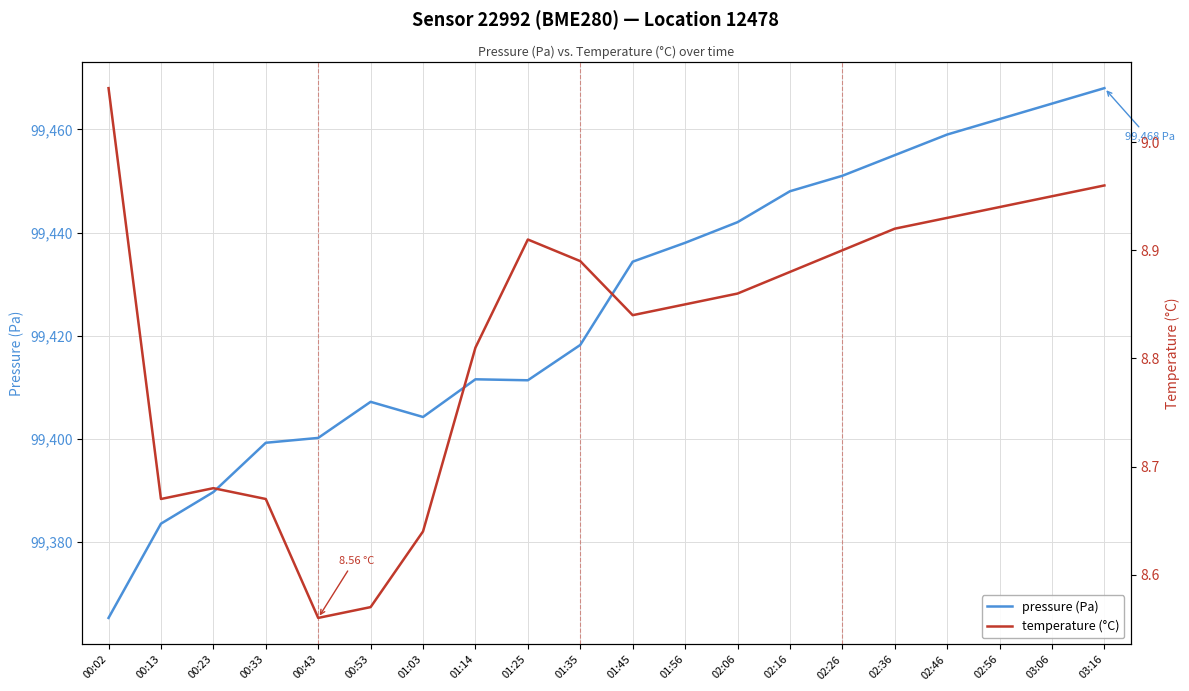

What is the spread (max minus min) of values at 01:14?

99402.7